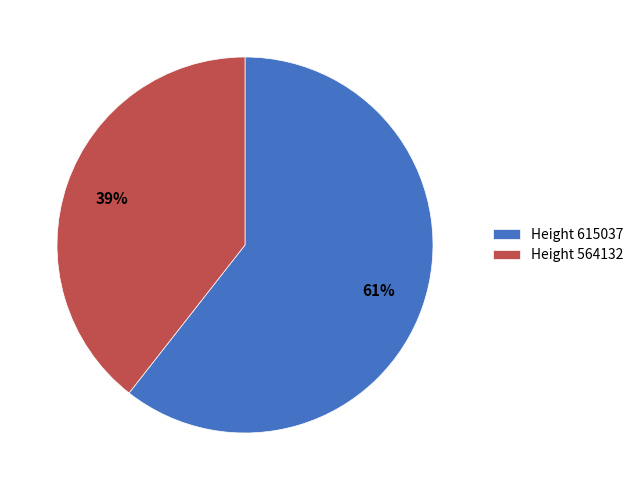

Count the number of slices in the pie.

2